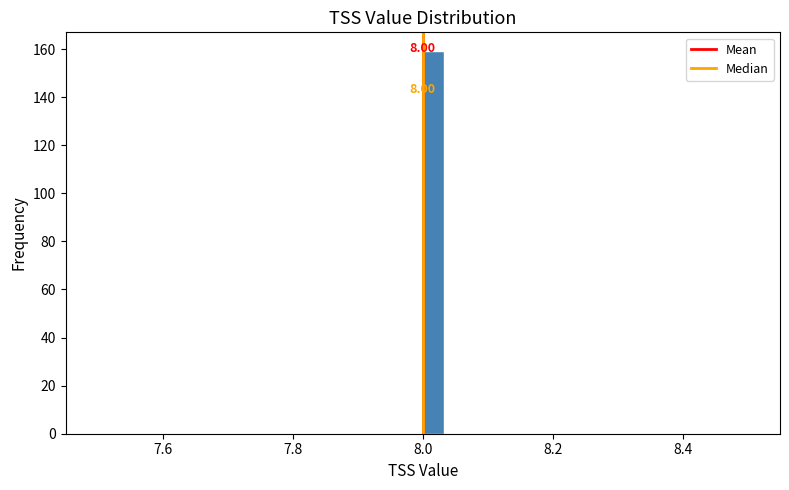

Around what value on the x-axis is the tallest bar? Give the approximate position of its centre, as read against the axis.

8.02